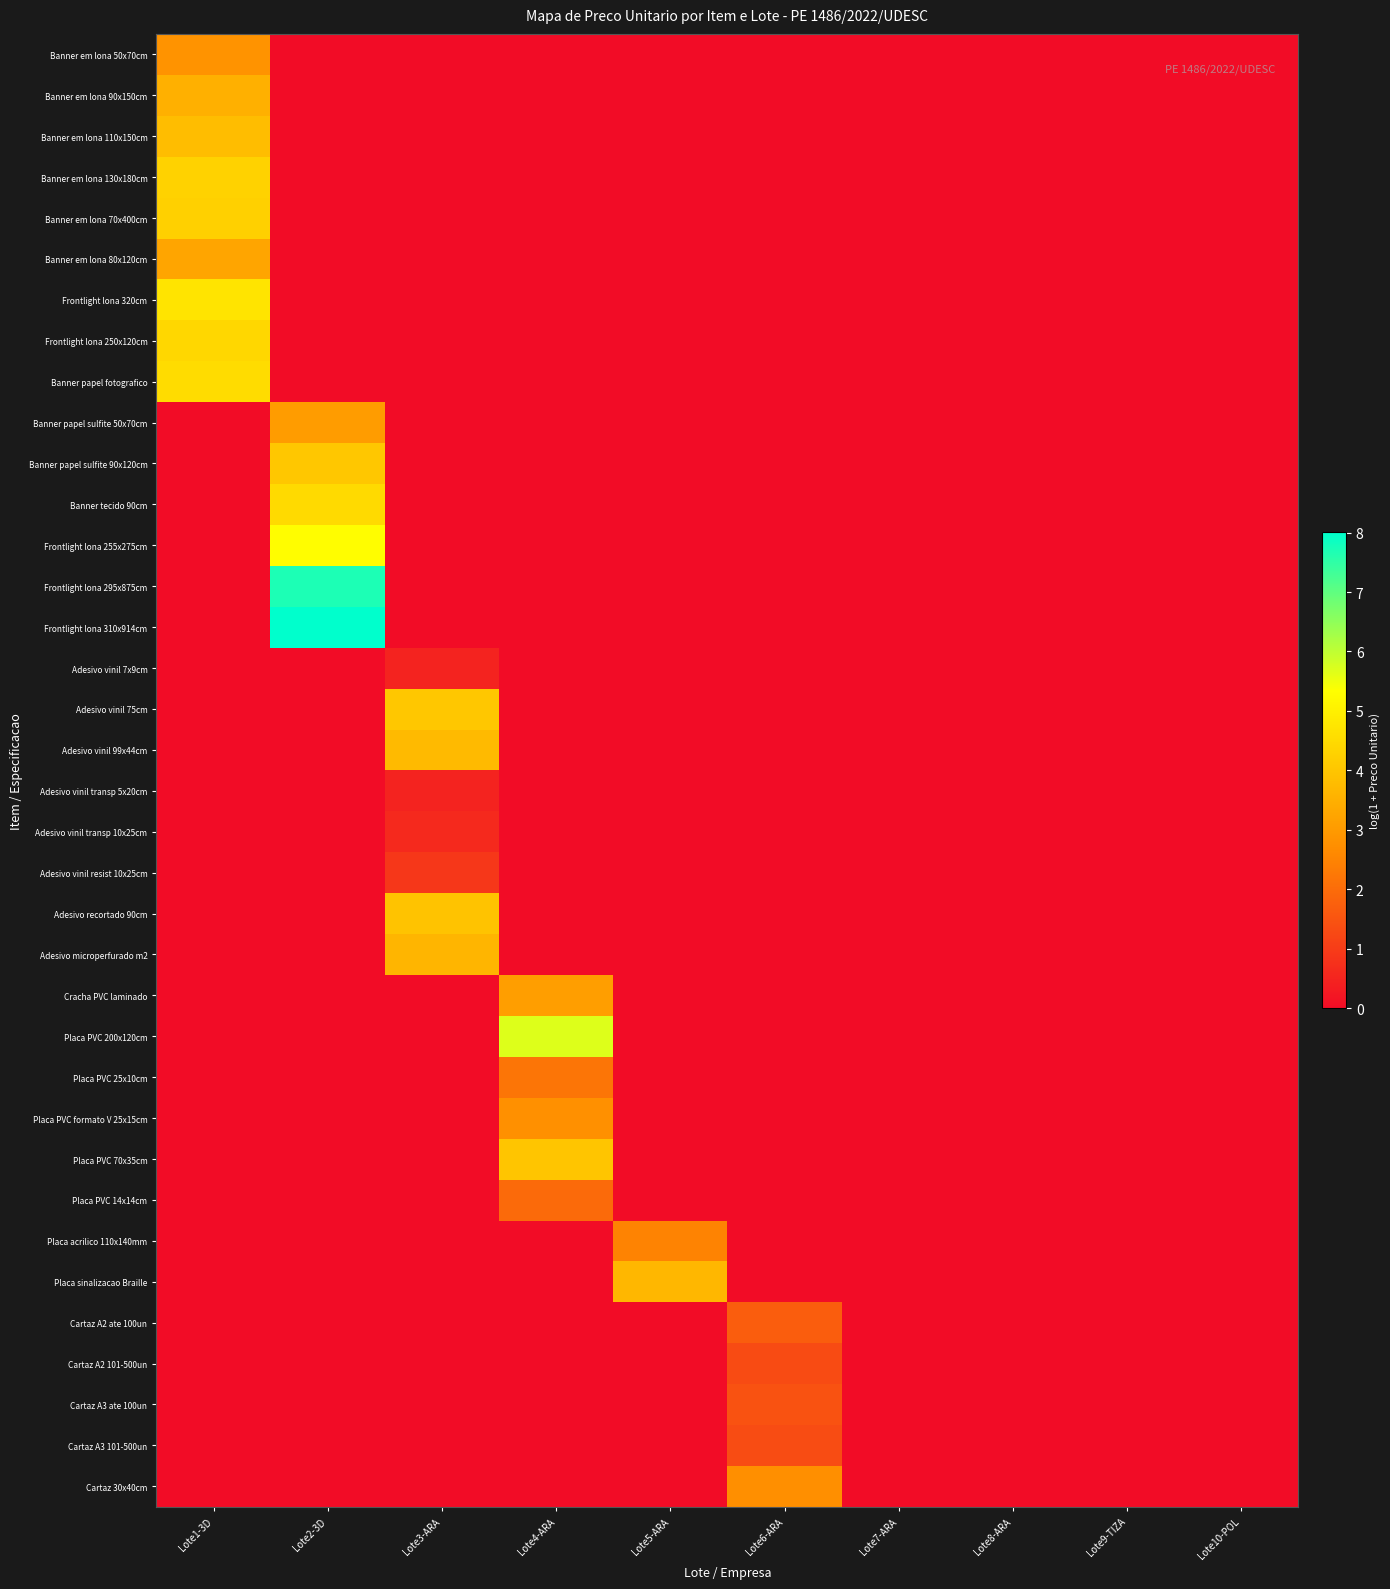

Which series has the largest total across all categories?

Frontlight lona 310x914cm